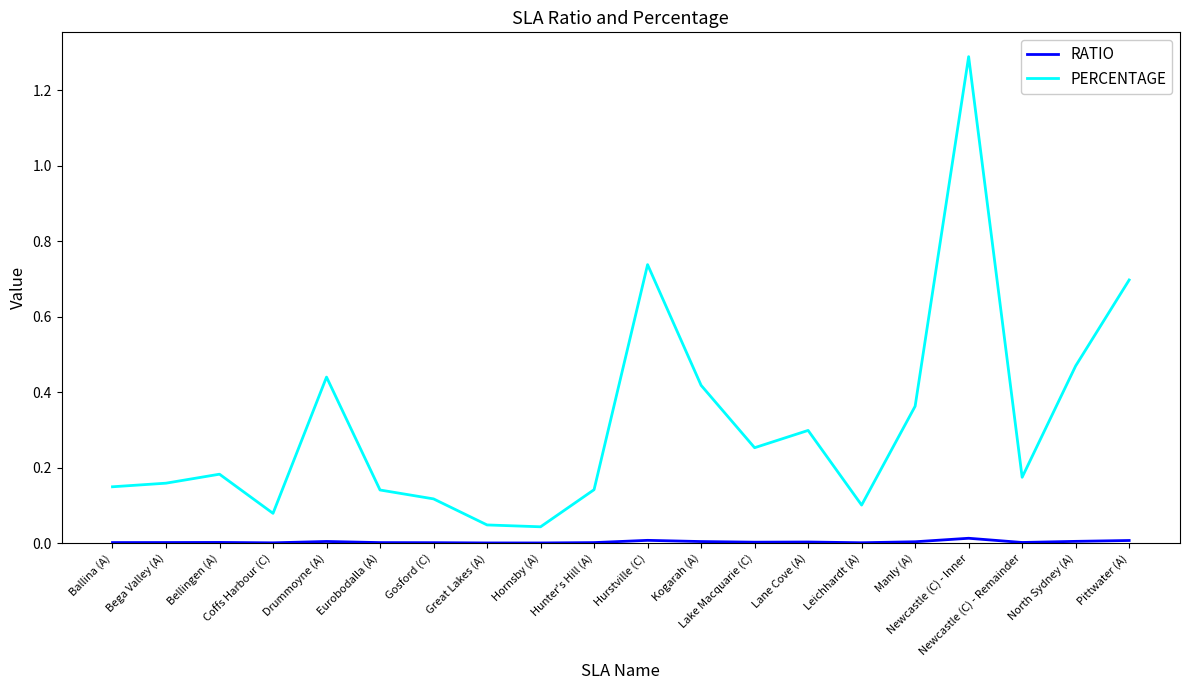

What is the maximum value shown in the chart?

1.3